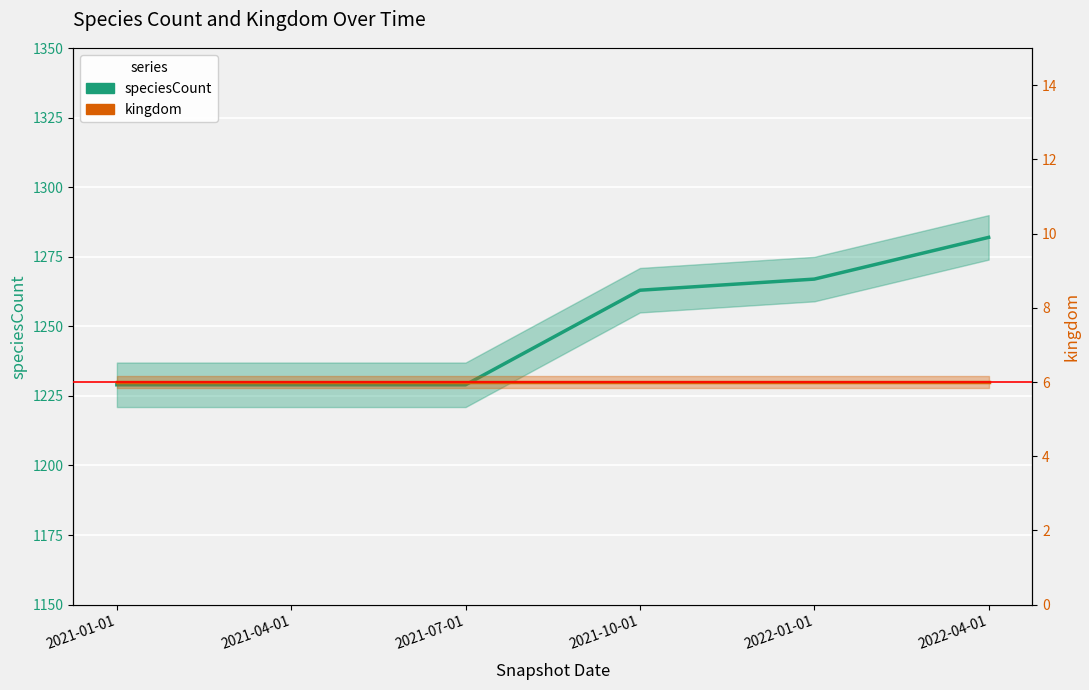

True or false: kingdom and speciesCount intersect in this chart.

False